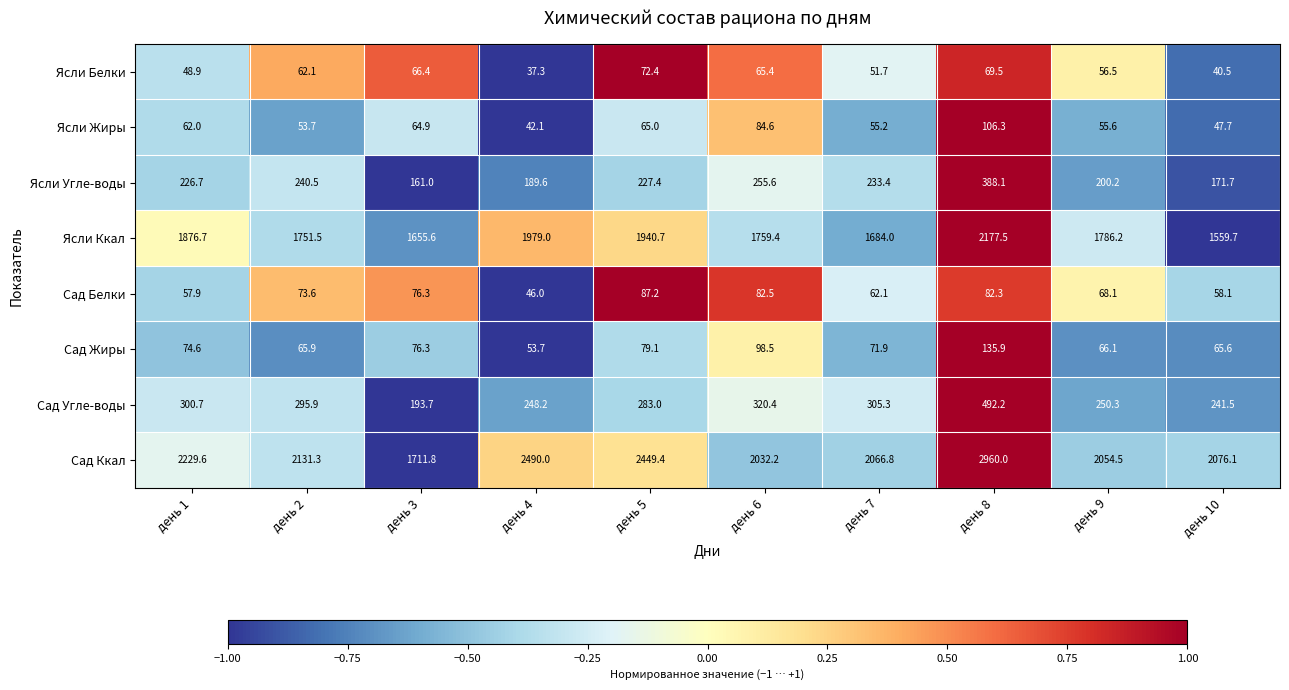

How many data points does each series have?

10